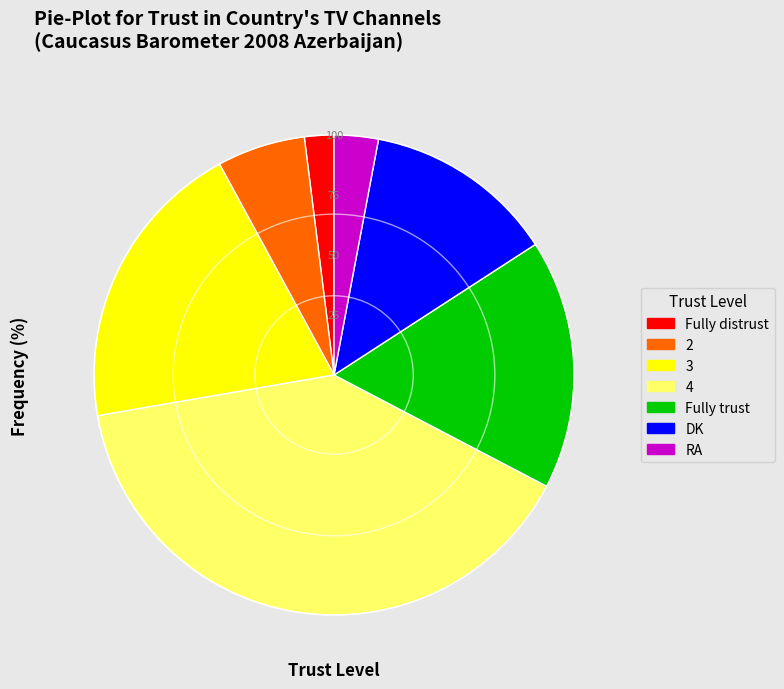

What is the largest slice in the pie chart?

4